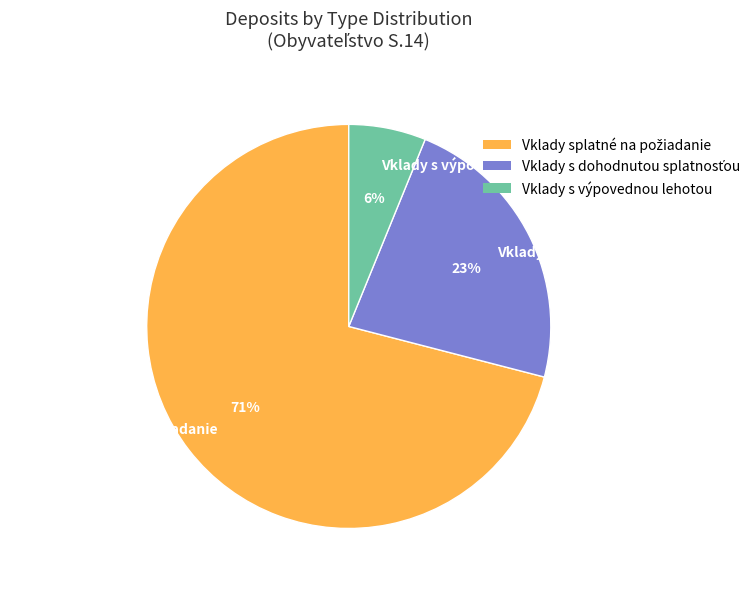

To the nearest percent, what portion does Vklady s výpovednou lehotou represent?

6%